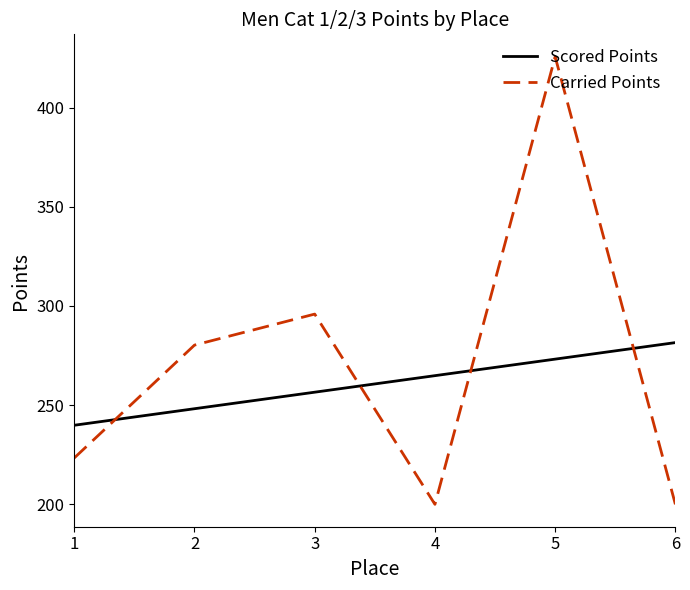

What is the difference between the maximum and minimum values in the Carried Points series?

225.7